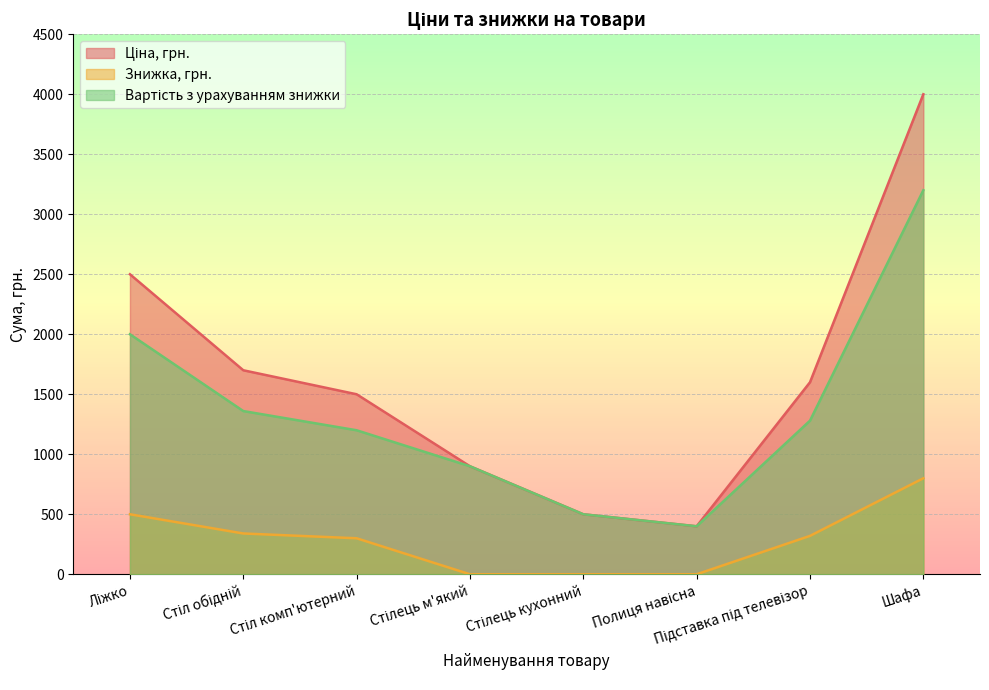

Rank the series by their average value, from highest to lowest.

Ціна, грн., Вартість з урахуванням знижки, Знижка, грн.